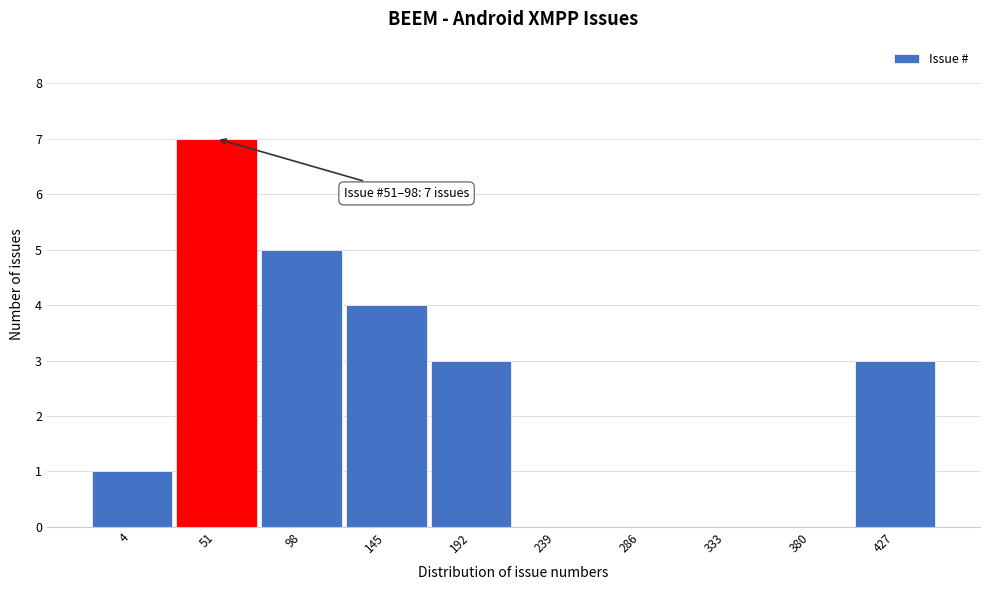

Reading left to right, transcribe all the data shown in this chart.

4=1	51=7	98=5	145=4	192=3	239=0	286=0	333=0	380=0	427=3